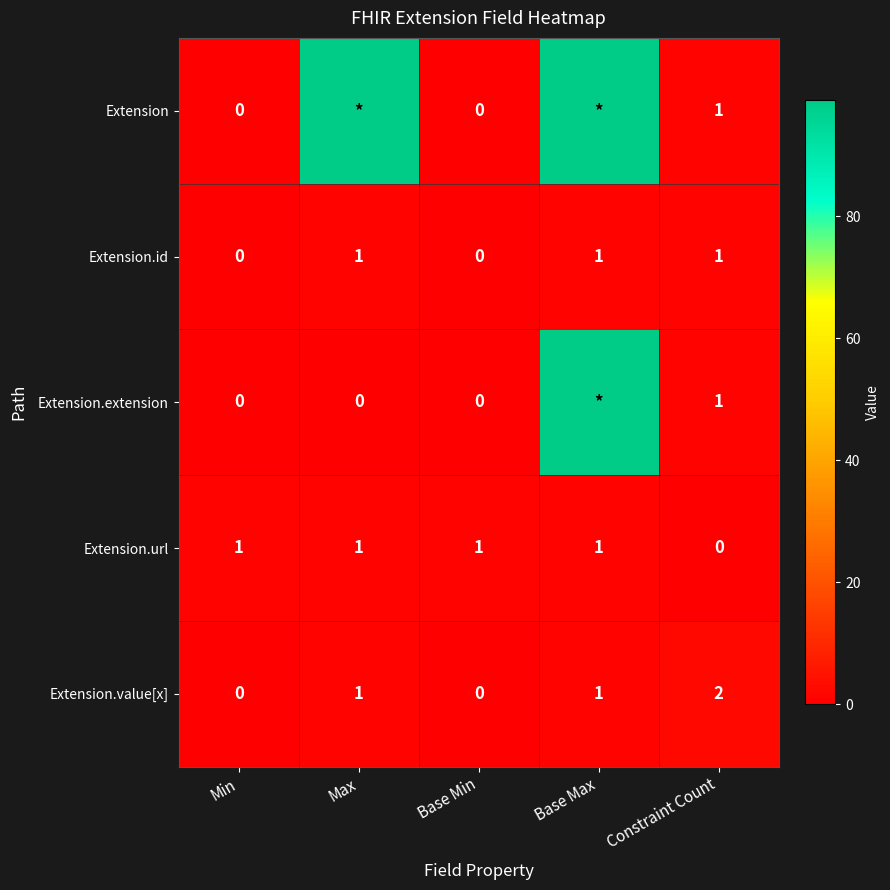

The Extension.value[x] series shows 0 at Min. True or false?

True